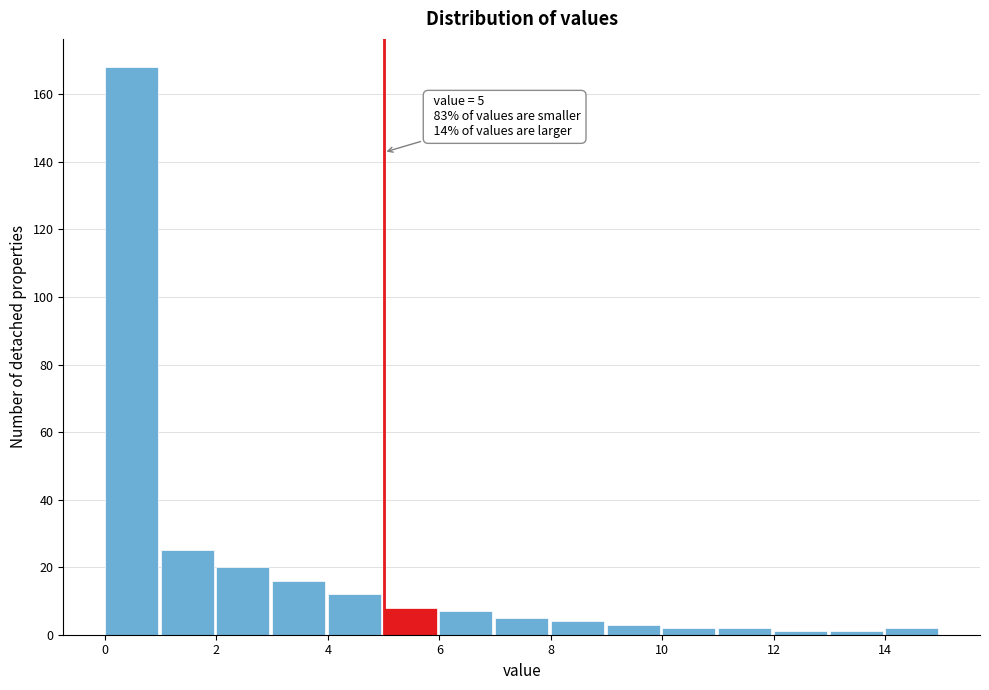

Which range on the x-axis has the tallest bar?

0 to 1